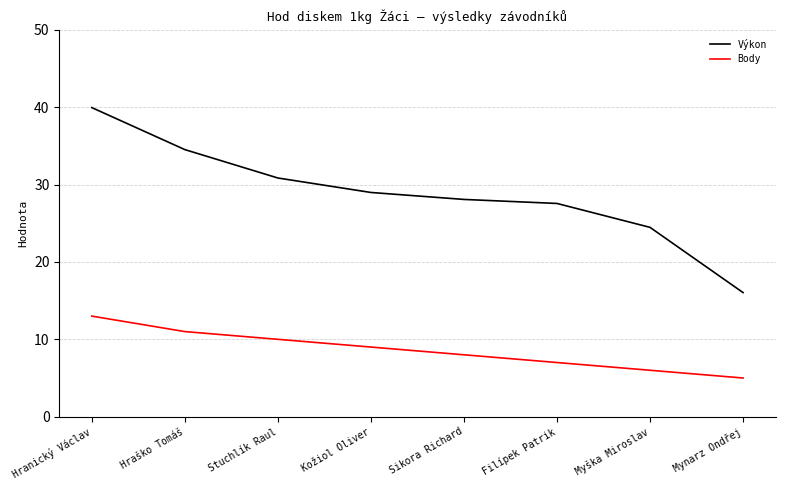

List the labels in order of Body value, largest first.

Hranický Václav, Hraško Tomáš, Stuchlík Raul, Kožiol Oliver, Sikora Richard, Filípek Patrik, Myška Miroslav, Mynarz Ondřej